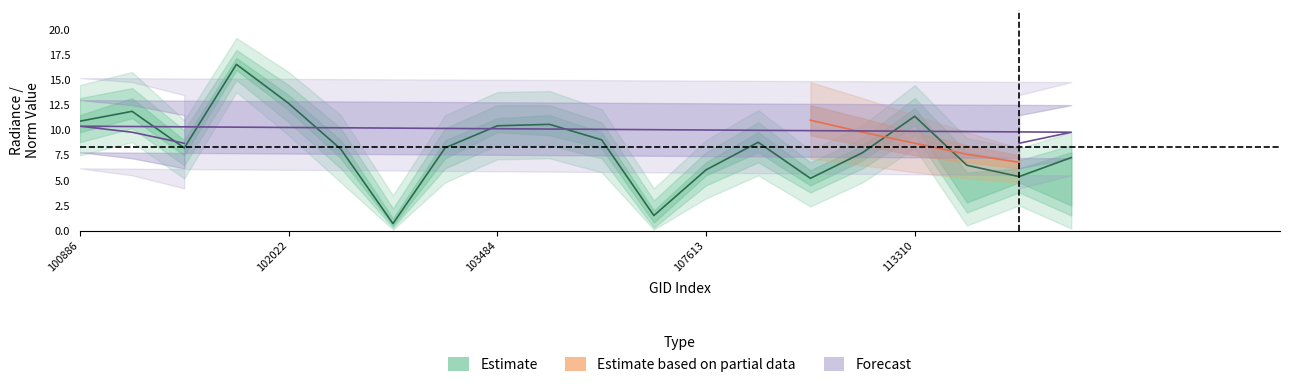

True or false: dnbrad and rade9_mult_nadir_norm intersect in this chart.

True